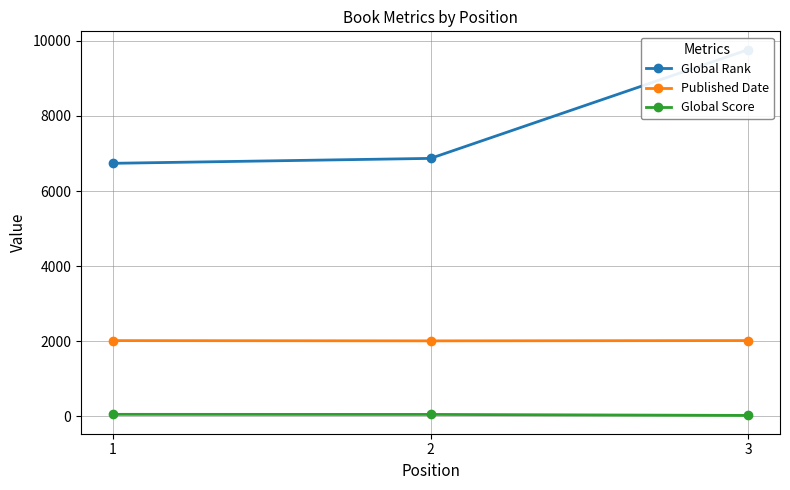

What value does the Global Score series have at 1, to the nearest 10?

50